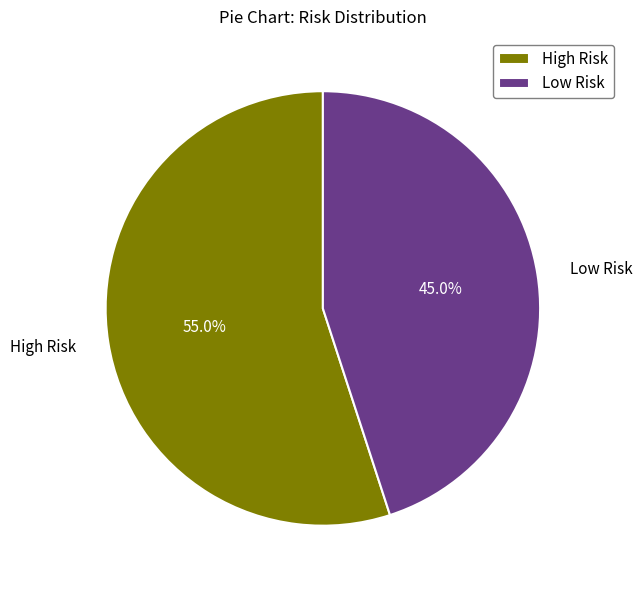

How many slices are in this pie chart?

2